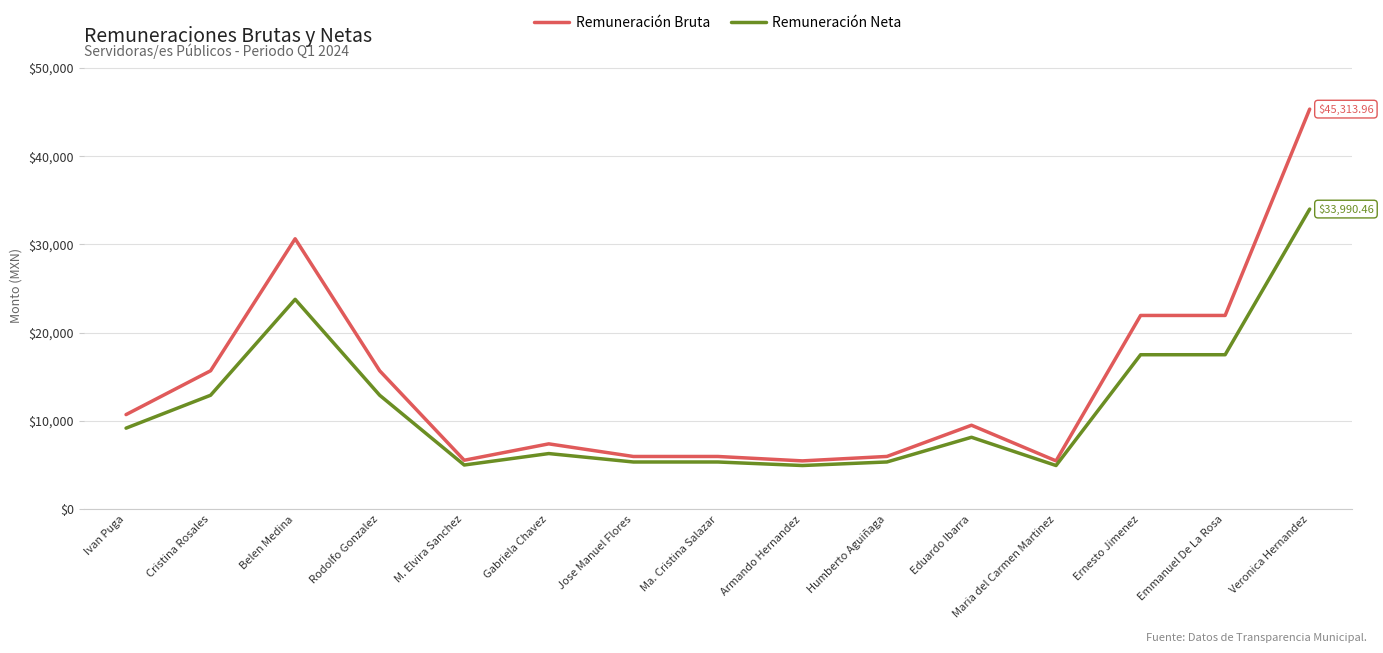

What is the difference between the highest and lowest values at Gabriela Chavez?

1099.9